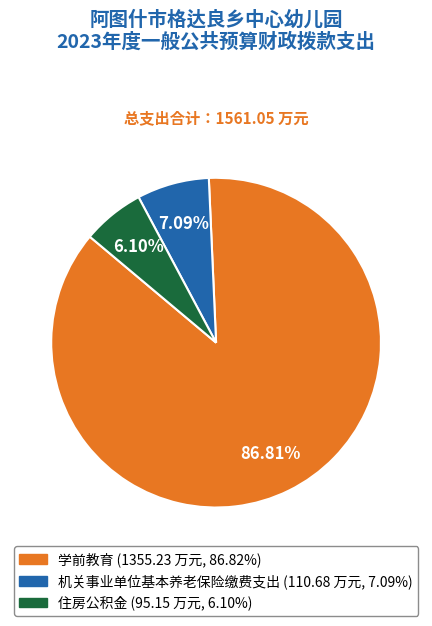

To the nearest percent, what is the average slice percentage?

33%